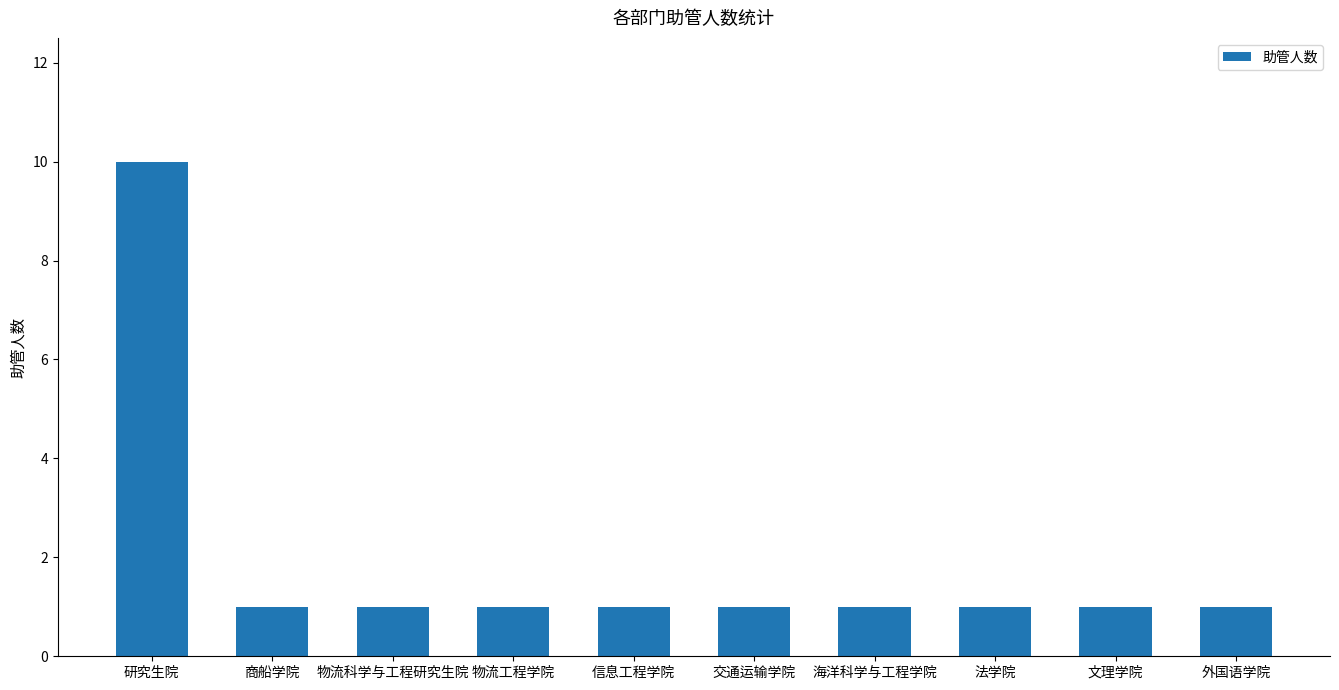

What position from the right is 文理学院?

2